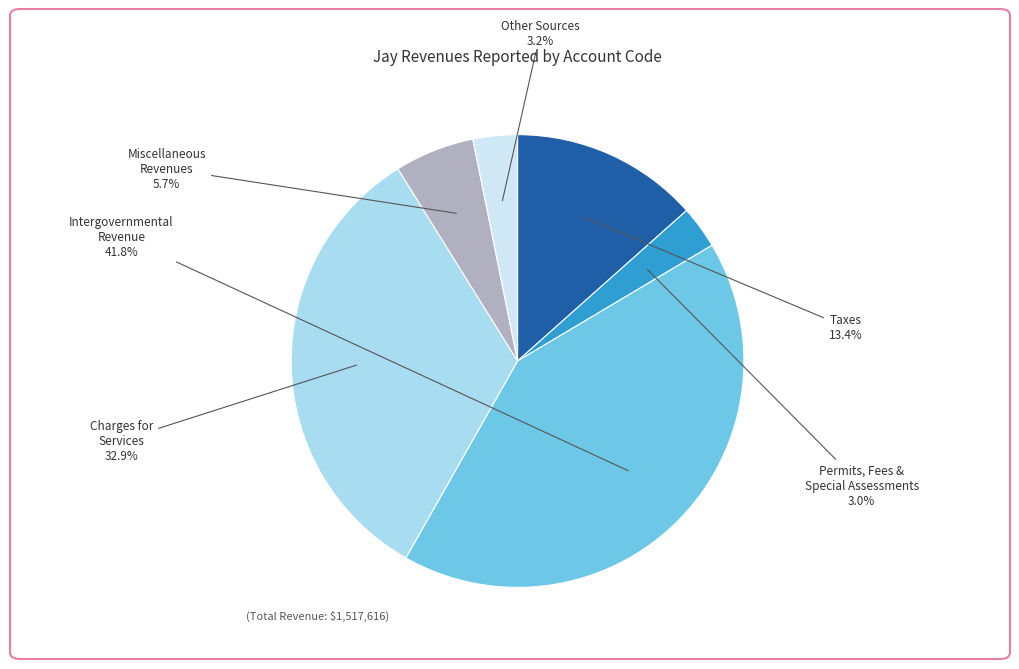

Is there a majority slice in this chart?

No